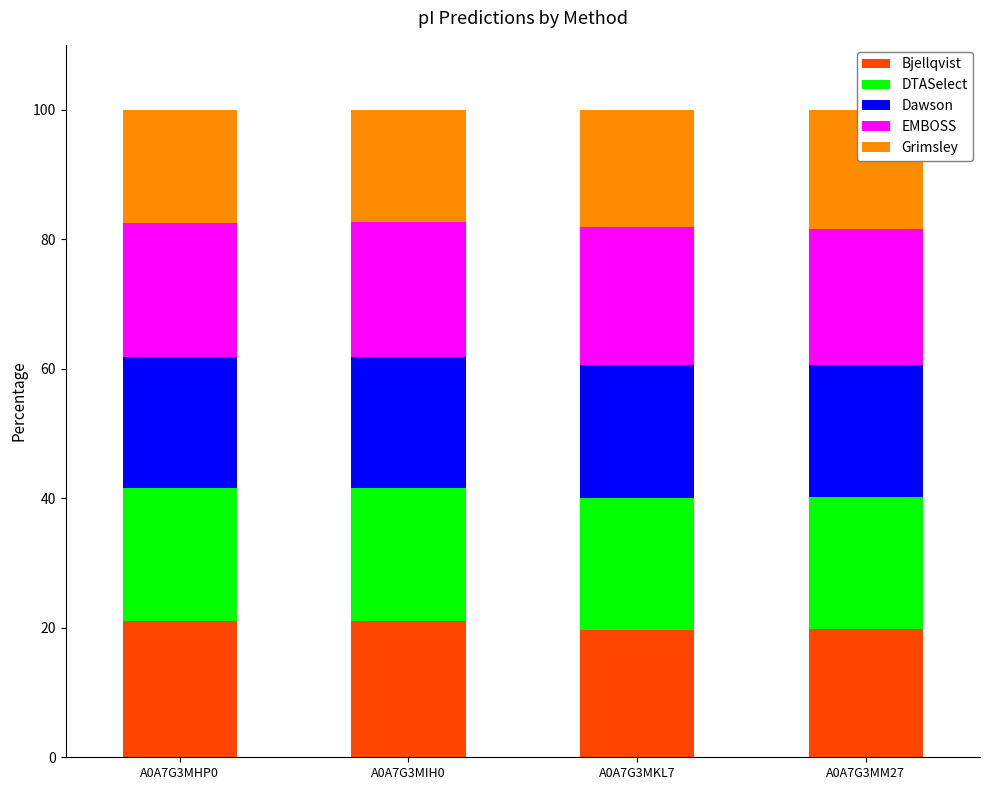

Reading left to right, extract all data points from this chart.

Bjellqvist: 21.1	21.0	19.6	19.8
DTASelect: 20.4	20.5	20.4	20.4
Dawson: 20.2	20.3	20.6	20.4
EMBOSS: 20.7	20.9	21.2	21.0
Grimsley: 17.5	17.3	18.2	18.5